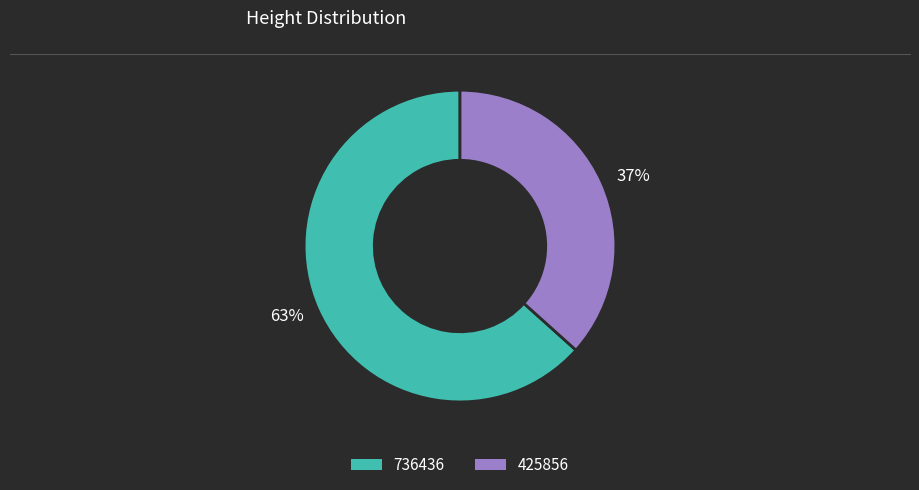

Combined, do 425856 and 736436 account for over 50%?

Yes